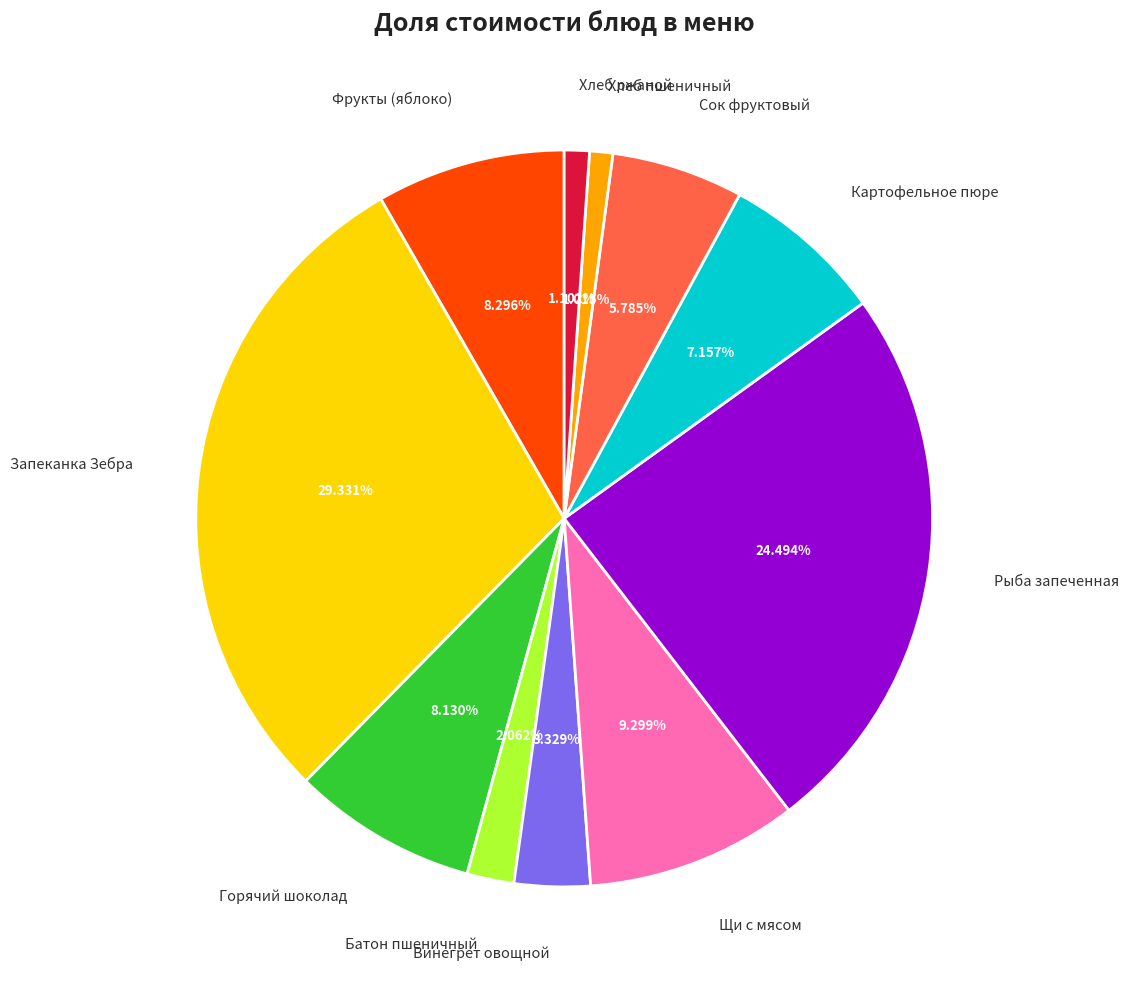

To the nearest percent, what portion does Рыба запеченная represent?

24%